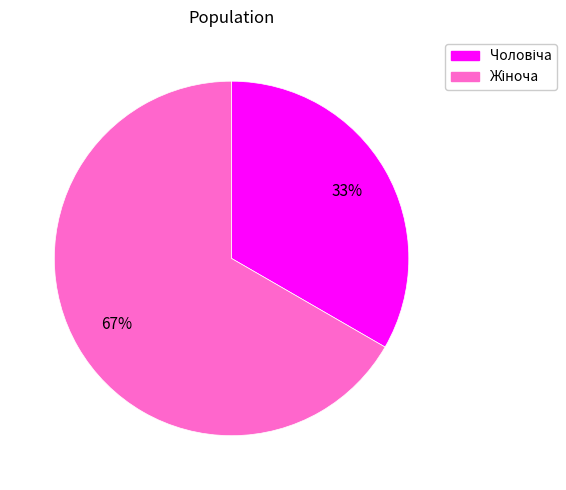

To the nearest percent, what is the average slice percentage?

50%